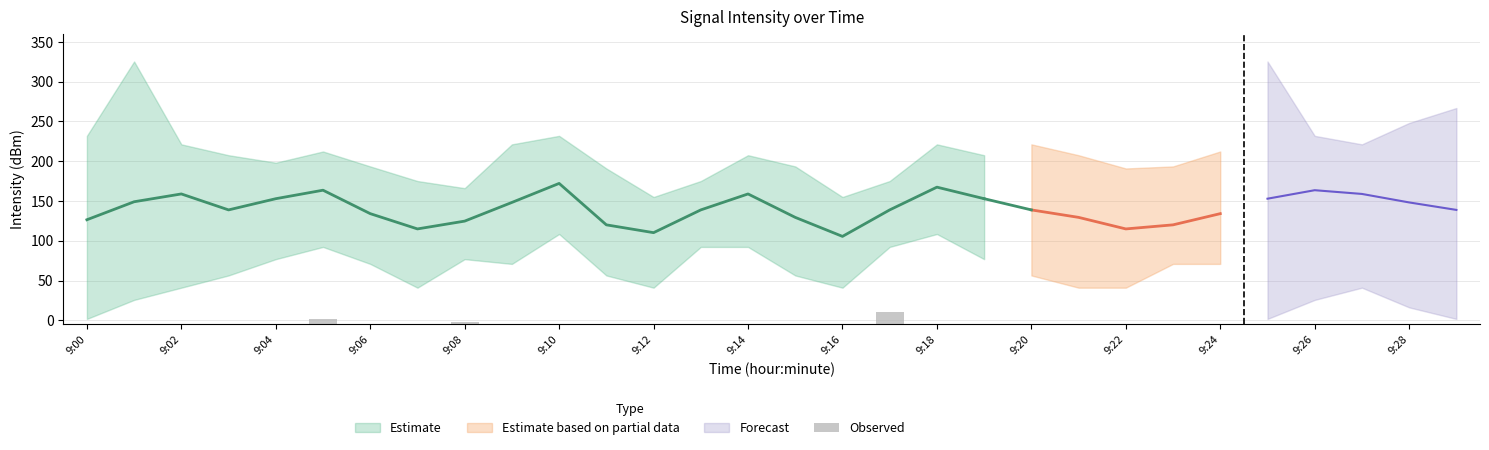

Count the number of categories in the chart.

20